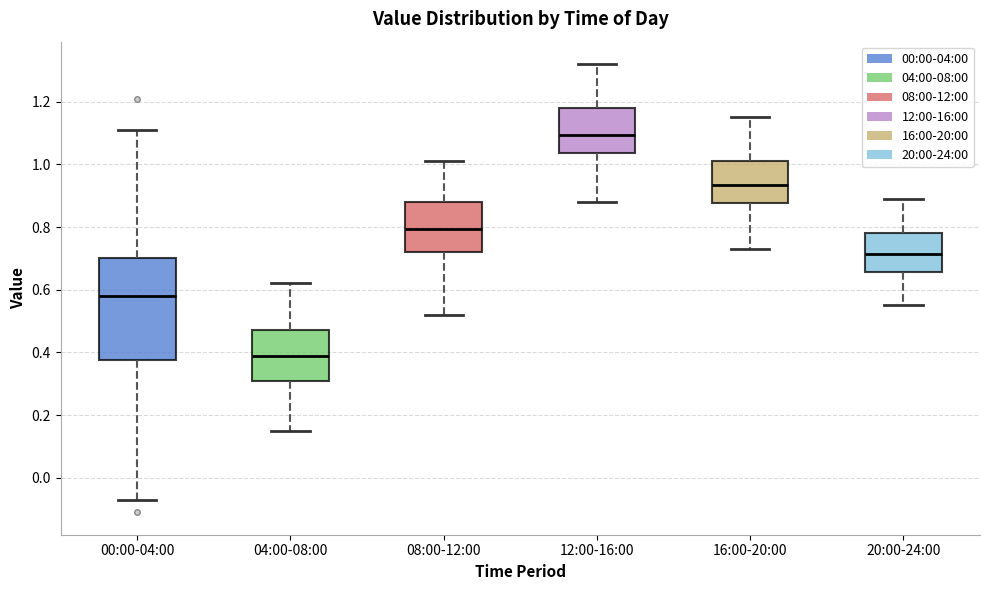

Reading left to right, read every box against the y-axis: the position of its median line, the range the box covers, and the ends of its whiskers. The values are not printed on the chart, so give them approximately, as read against the axis.

00:00-04:00: median 0.58, box 0.38 to 0.70, whiskers -0.06 to 1.12
04:00-08:00: median 0.40, box 0.32 to 0.48, whiskers 0.16 to 0.62
08:00-12:00: median 0.80, box 0.72 to 0.88, whiskers 0.52 to 1.02
12:00-16:00: median 1.10, box 1.04 to 1.18, whiskers 0.88 to 1.32
16:00-20:00: median 0.94, box 0.88 to 1.02, whiskers 0.74 to 1.16
20:00-24:00: median 0.72, box 0.66 to 0.78, whiskers 0.56 to 0.90